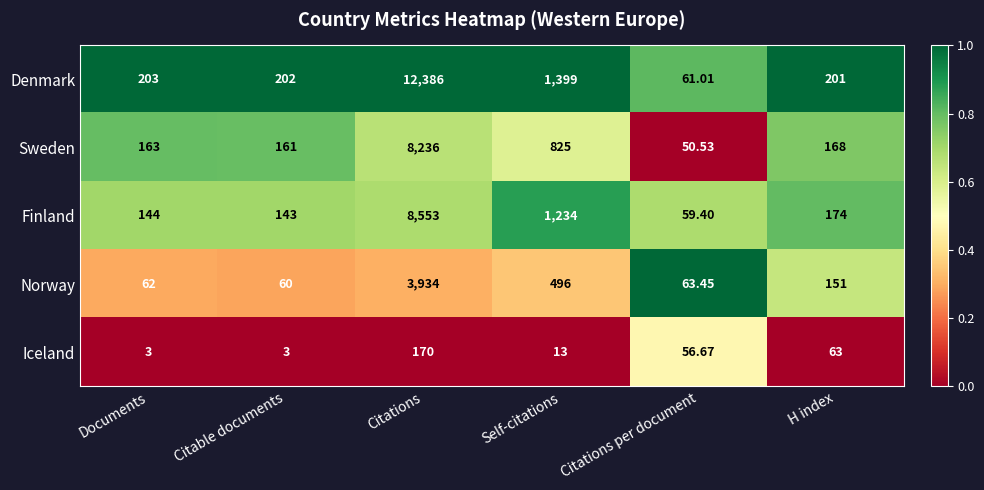

Which category has the highest value across all series?

Citations